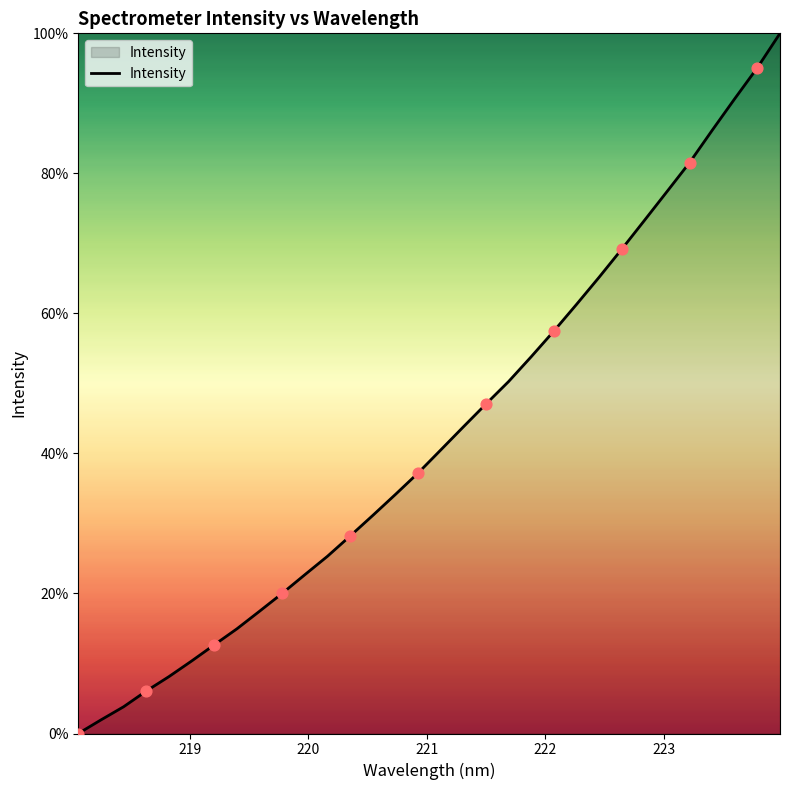

What is the maximum value shown in the chart?

100.0